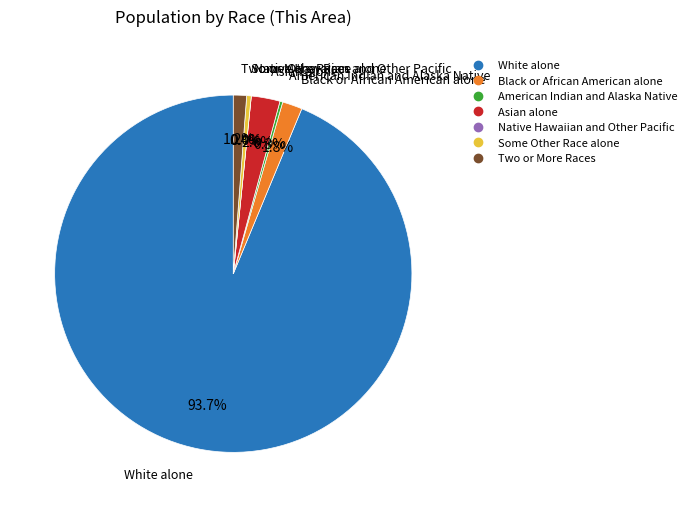

Which has a higher value, Two or More Races or American Indian and Alaska Native?

Two or More Races